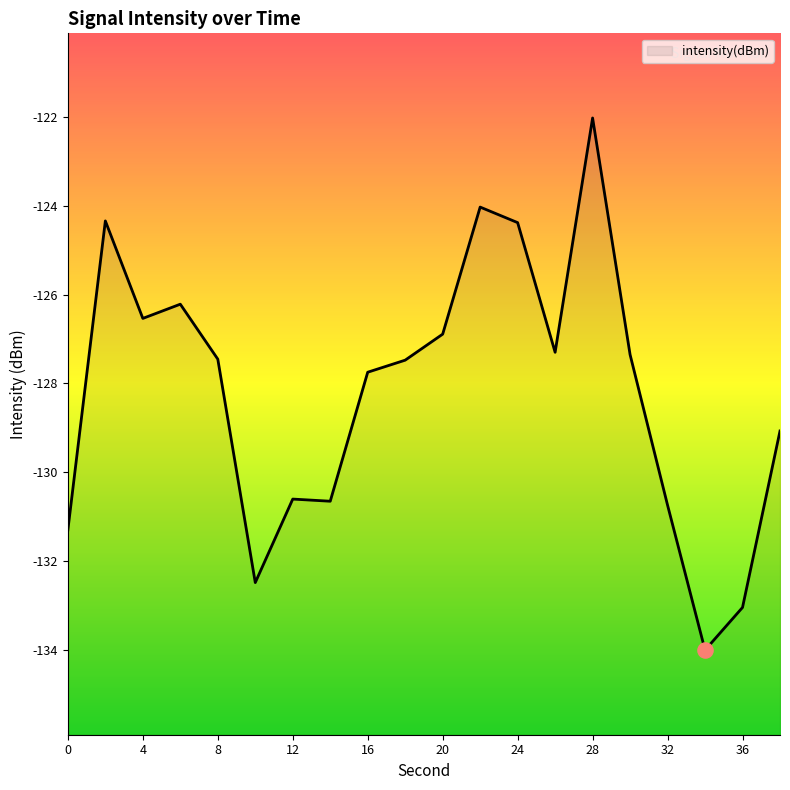

What is the change in value from 4 to 38?

-2.7